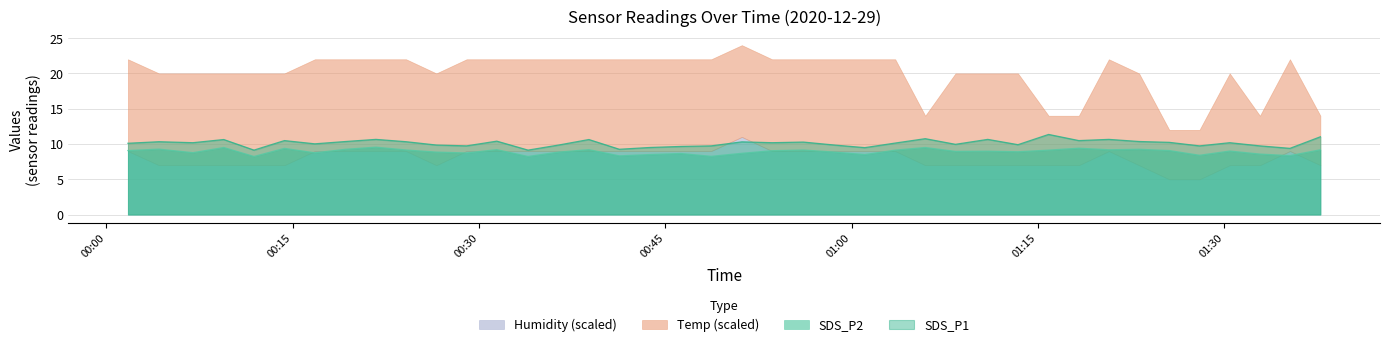

What is the lowest value of the SDS_P1 series?

9.1